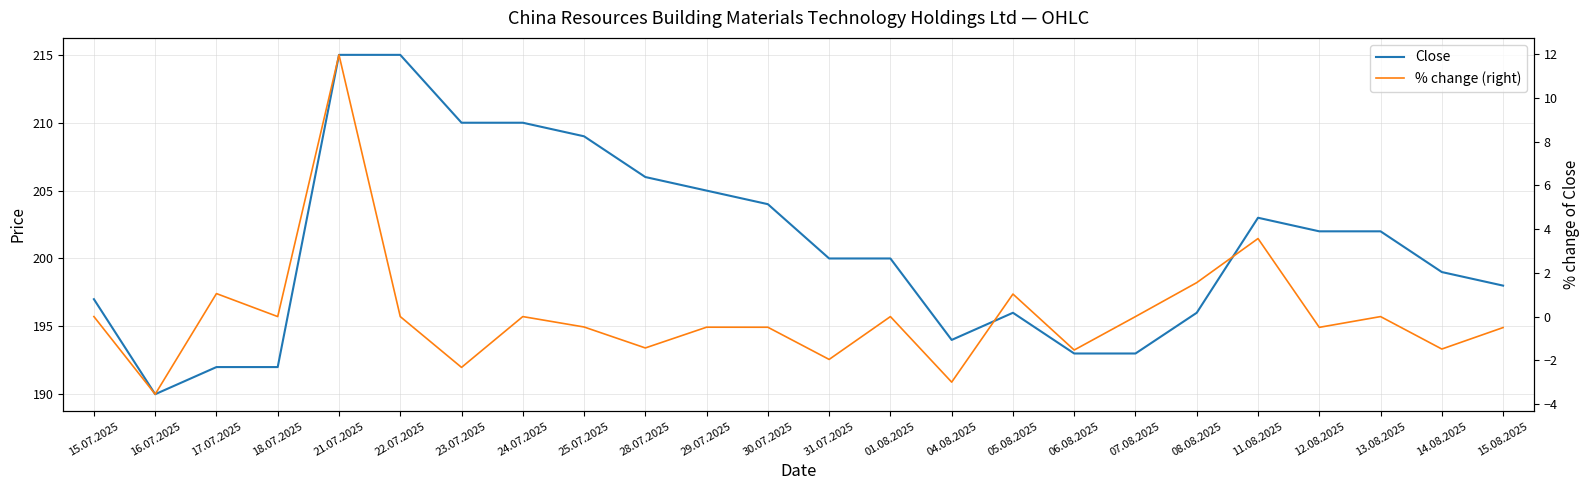

How many interior local valleys does the % change (right) series have?

9